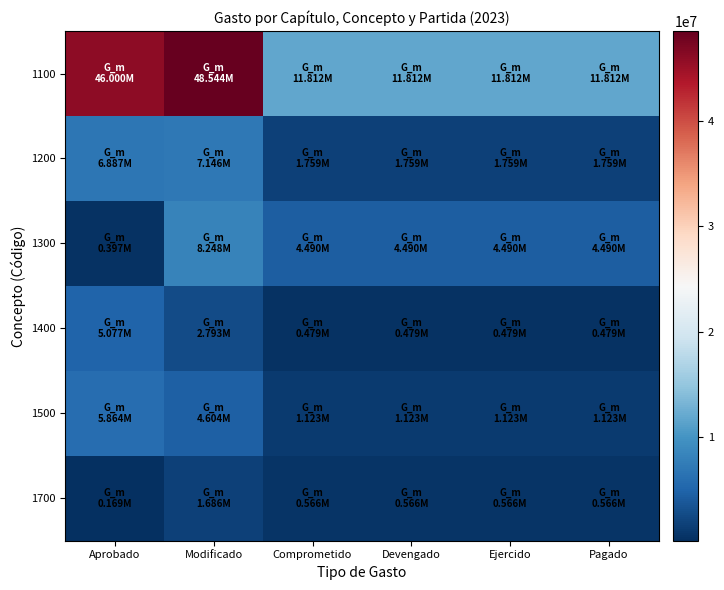

At how many categories does at least one series exceed 45043539?

2